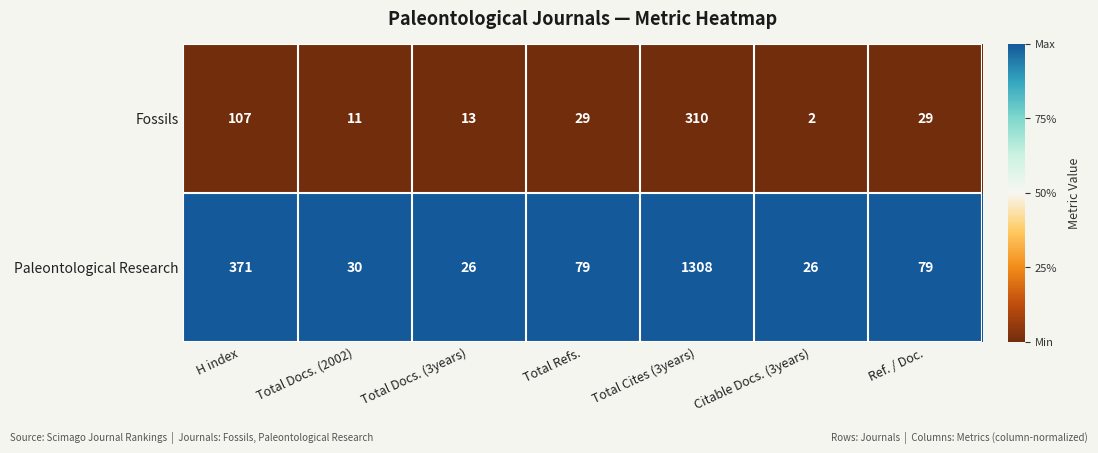

At which category is the sum across all series the highest?

Total Cites (3years)